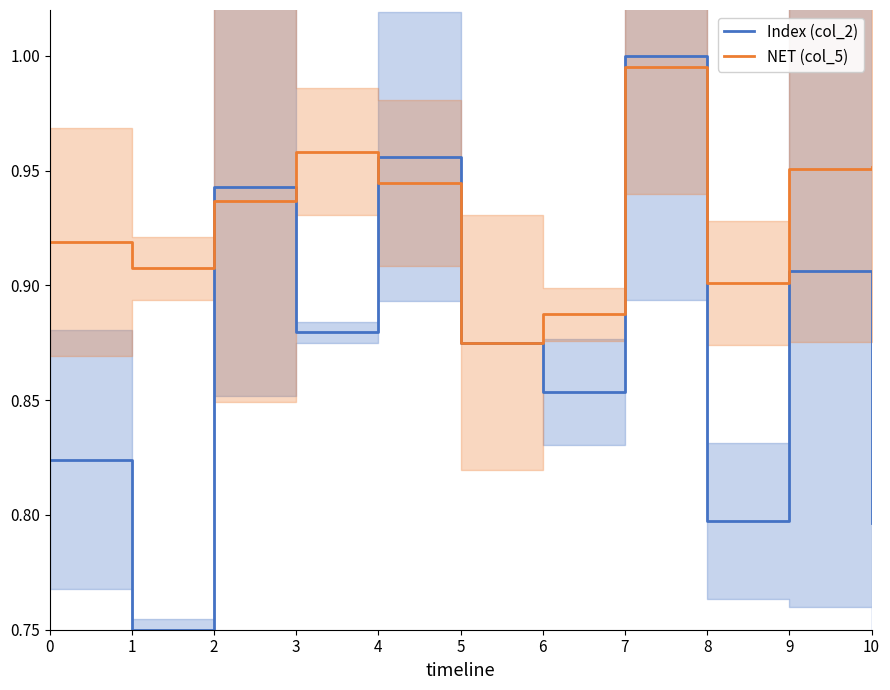

Which series ends up on top after the final intersection of NET (col_5) and Index (col_2)?

NET (col_5)